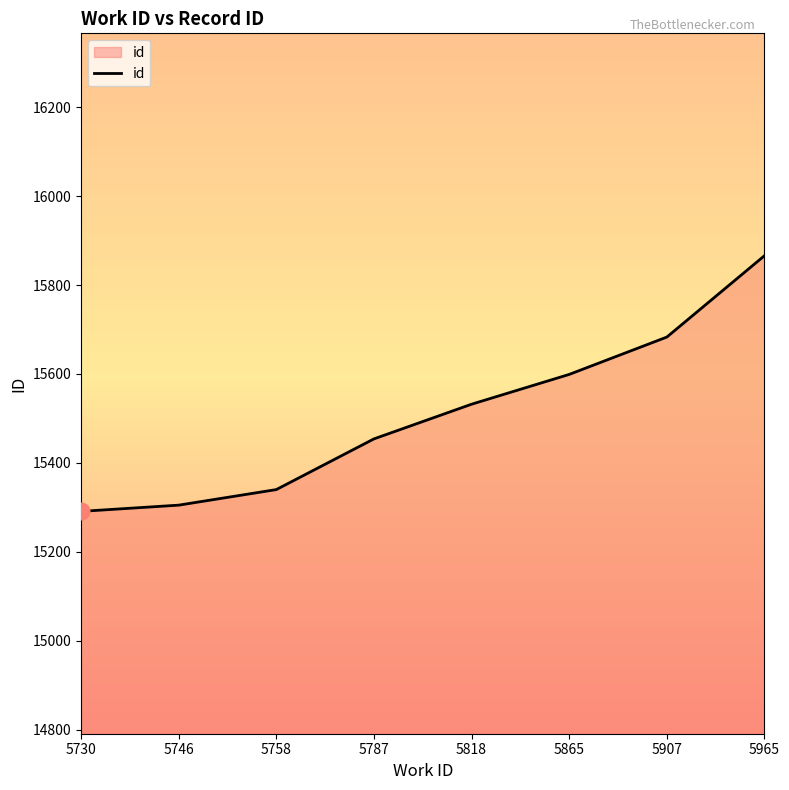

What is the minimum value shown in the chart?

15291